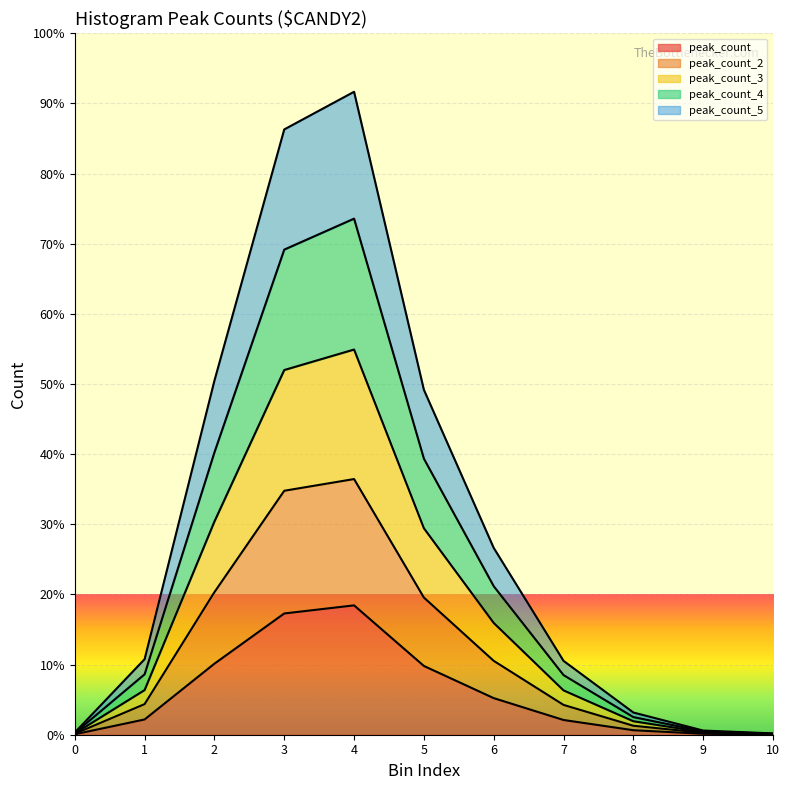

At which label does peak_count_5 first exceed 2545?

2